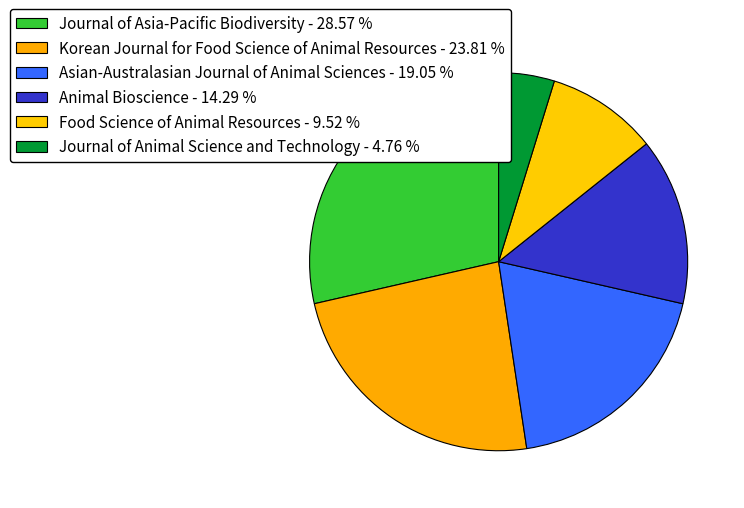

Rank the categories by value from lowest to highest.

Journal of Animal Science and Technology, Food Science of Animal Resources, Animal Bioscience, Asian-Australasian Journal of Animal Sciences, Korean Journal for Food Science of Animal Resources, Journal of Asia-Pacific Biodiversity